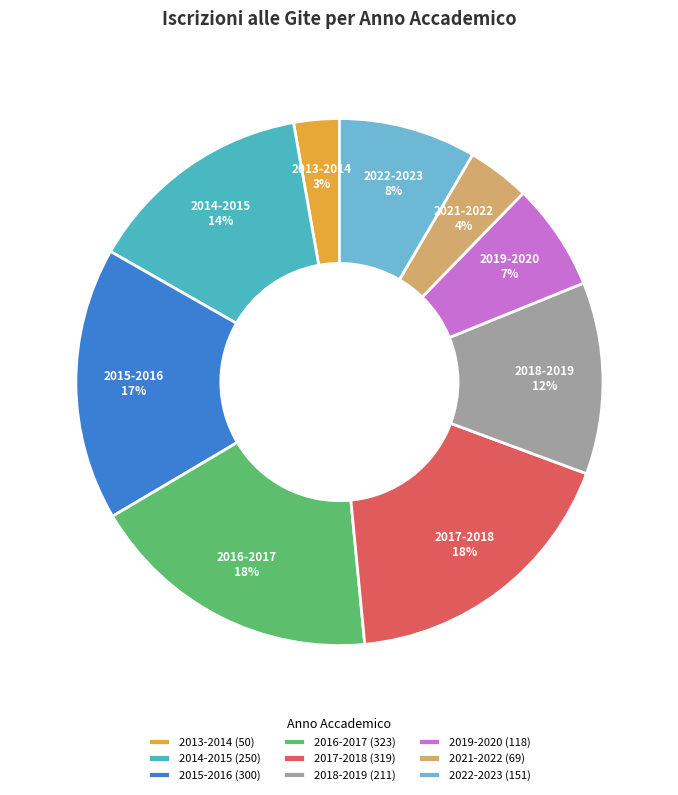

What is the smallest slice in the pie chart?

2013-2014